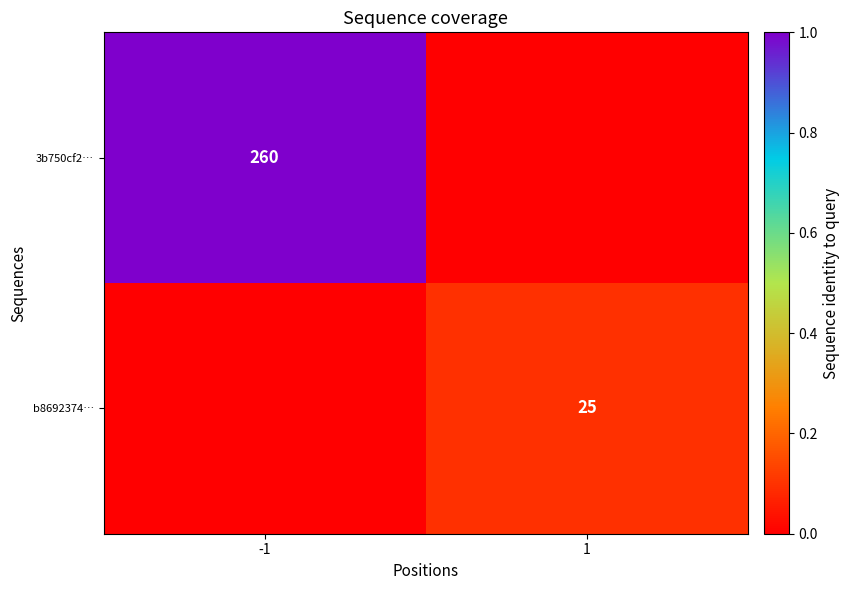

The 3b750cf2… series shows 140 at -1. True or false?

False